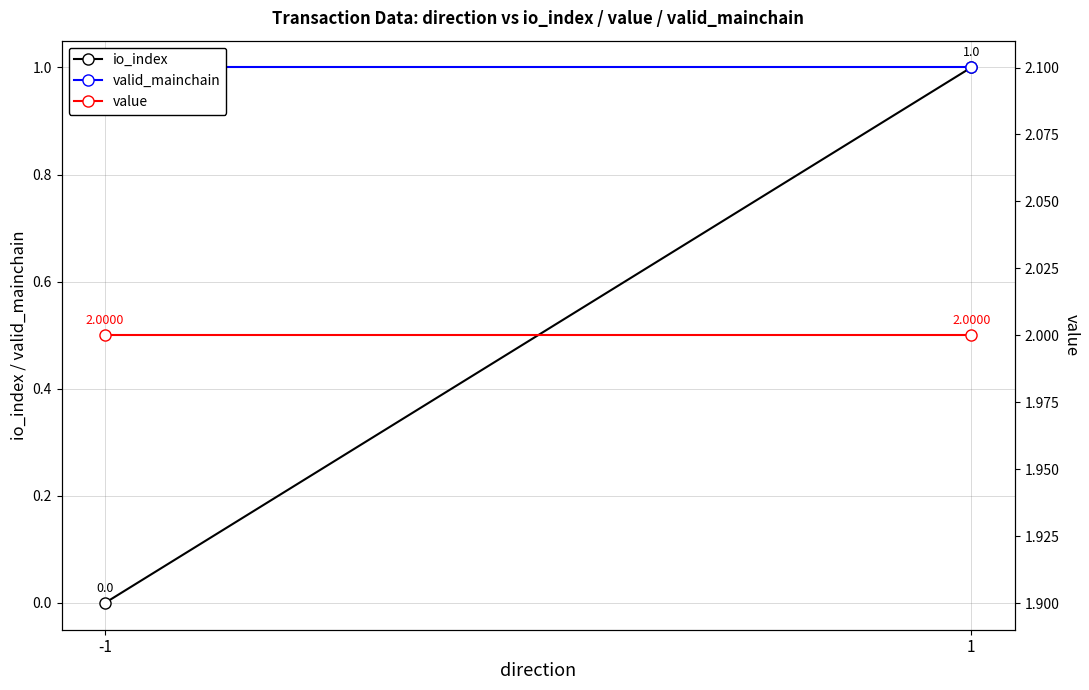

What is the value of the valid_mainchain point at the 2nd from the left?

1.0